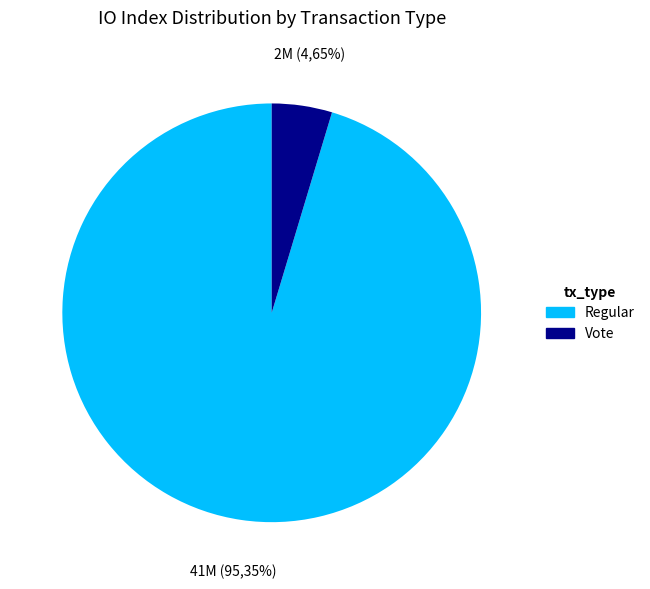

Which category has the biggest portion of the pie?

Regular